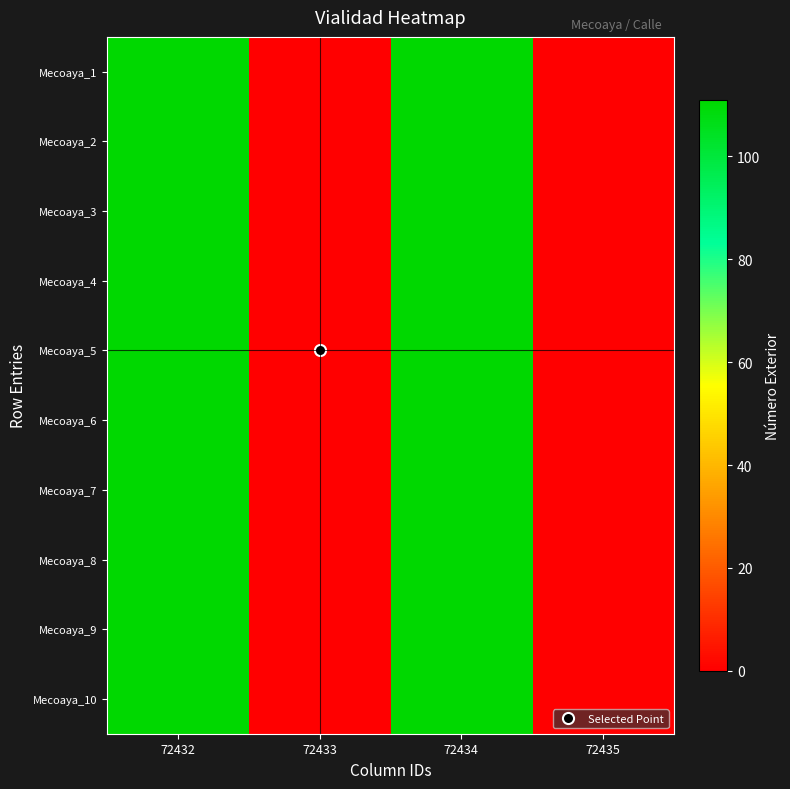

Reading left to right, list all the values displayed in this chart.

Mecoaya_1: 72432=111	72433=0	72434=111	72435=0
Mecoaya_2: 72432=111	72433=0	72434=111	72435=0
Mecoaya_3: 72432=111	72433=0	72434=111	72435=0
Mecoaya_4: 72432=111	72433=0	72434=111	72435=0
Mecoaya_5: 72432=111	72433=0	72434=111	72435=0
Mecoaya_6: 72432=111	72433=0	72434=111	72435=0
Mecoaya_7: 72432=111	72433=0	72434=111	72435=0
Mecoaya_8: 72432=111	72433=0	72434=111	72435=0
Mecoaya_9: 72432=111	72433=0	72434=111	72435=0
Mecoaya_10: 72432=111	72433=0	72434=111	72435=0